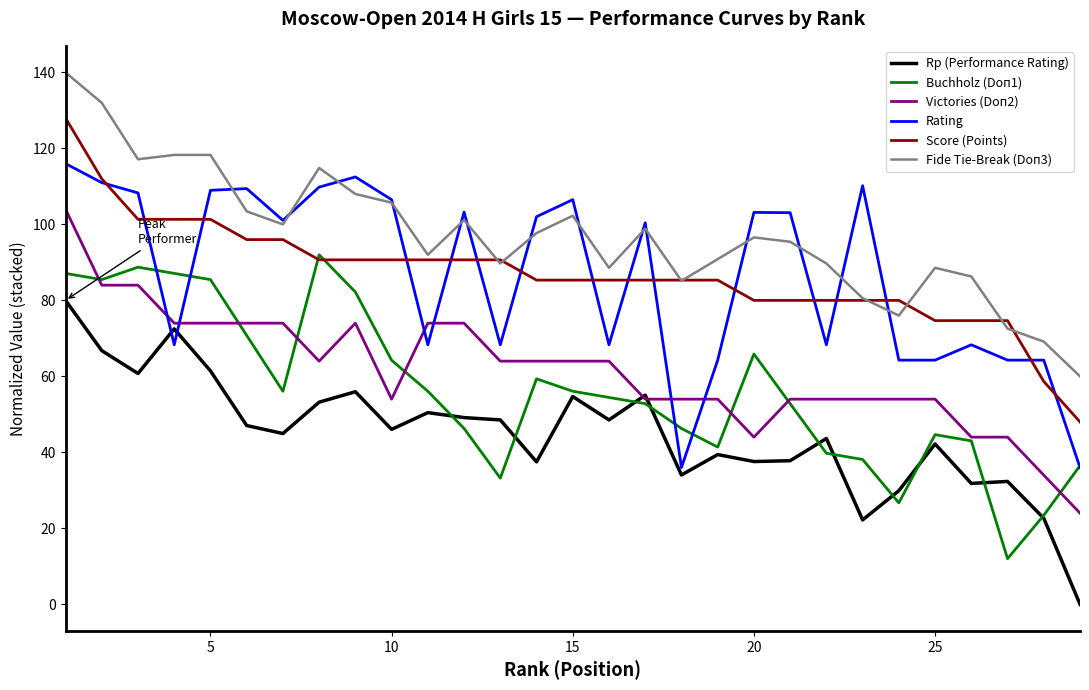

What is the maximum value for Rp (Performance Rating)?

80.0